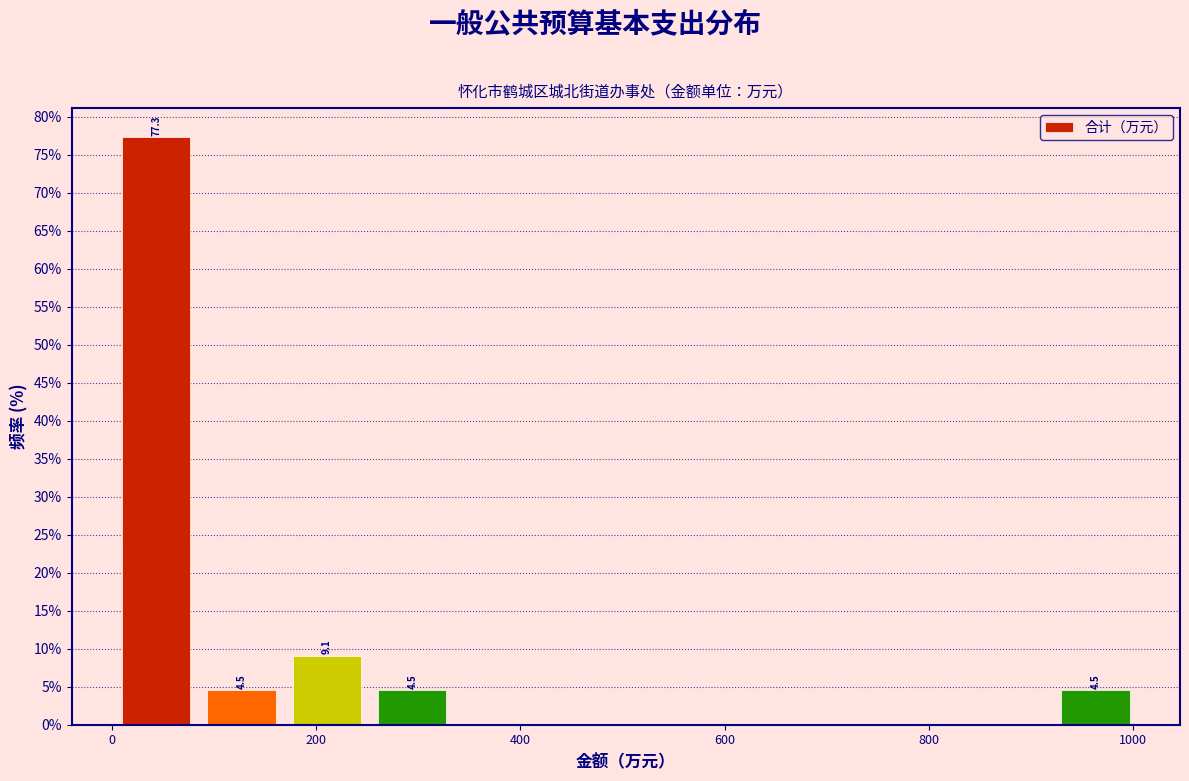

Which range on the x-axis has the tallest bar?

0 to 80